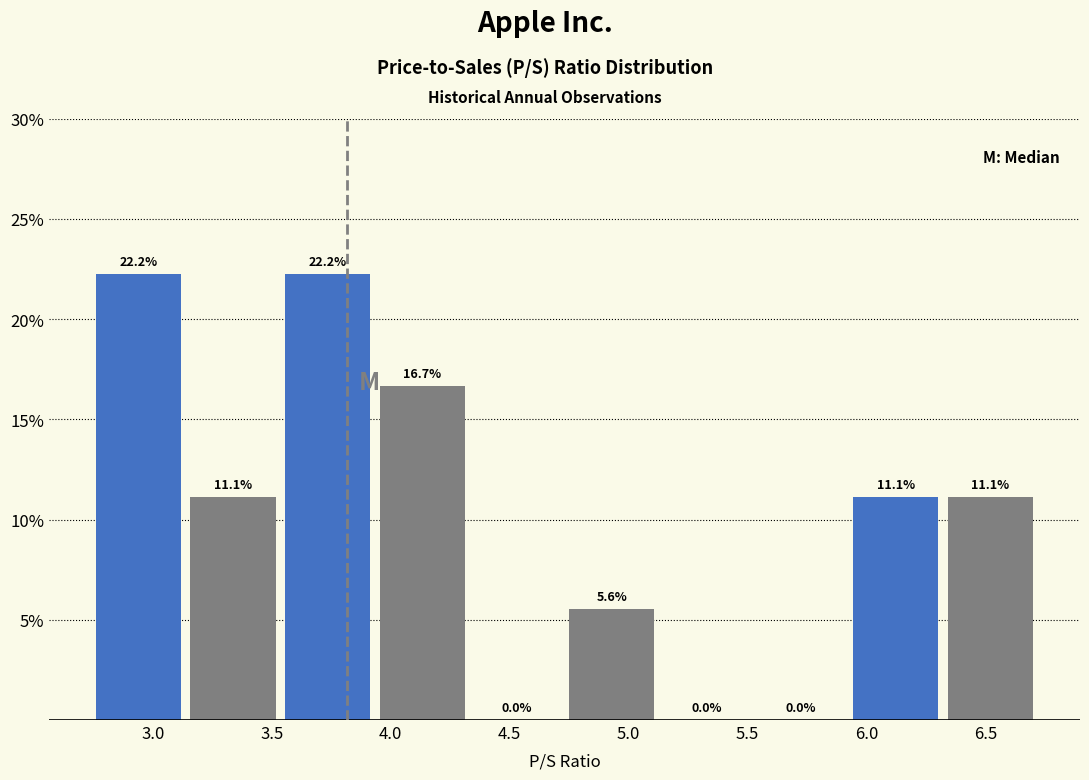

Reading left to right, transcribe this chart: for each bar, give the range it covers on the x-axis and its height. The bar edges are not printed on the chart, so give them approximately, as read against the axis.

2.75 to 3.15: 22.2
3.15 to 3.55: 11.1
3.55 to 3.95: 22.2
3.95 to 4.35: 16.7
4.35 to 4.75: 0.0
4.75 to 5.15: 5.6
5.15 to 5.55: 0.0
5.55 to 5.95: 0.0
5.95 to 6.35: 11.1
6.35 to 6.75: 11.1